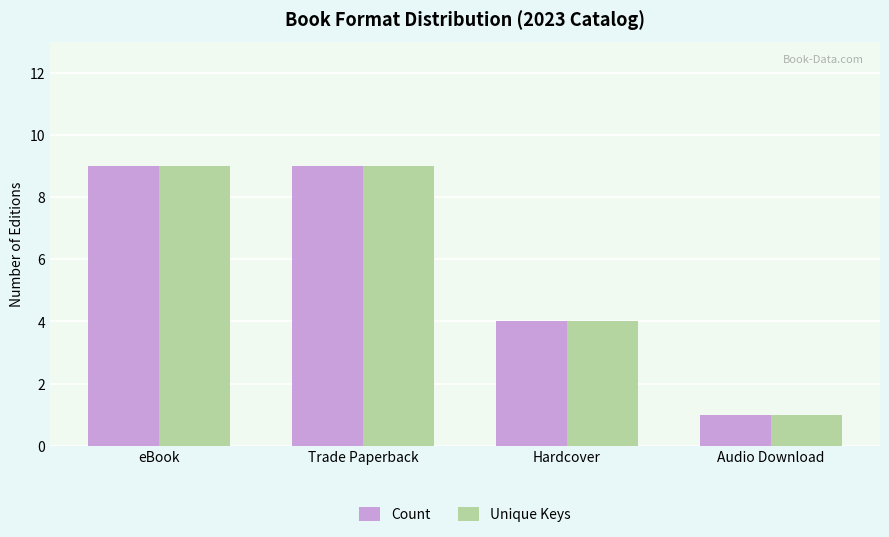

Is it true that Unique Keys equals 16 at Trade Paperback?

False